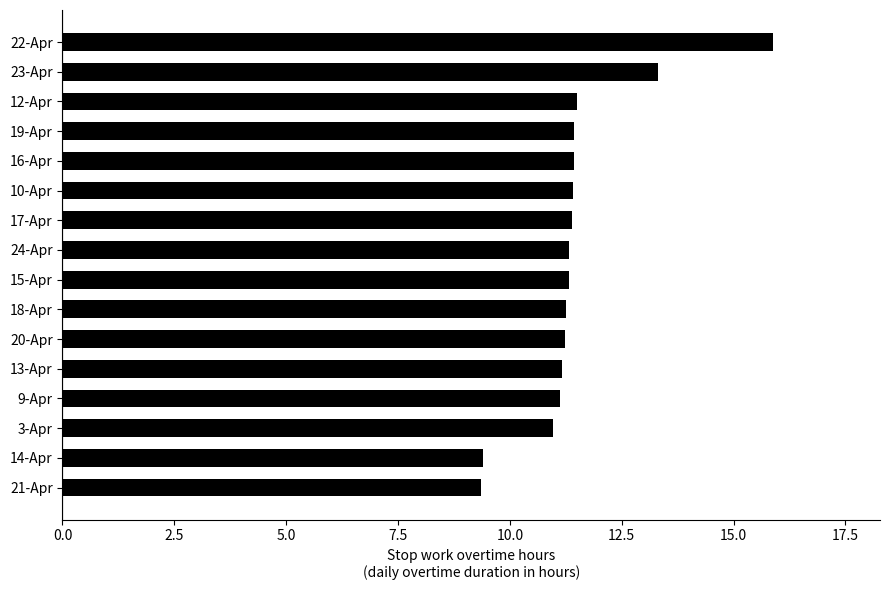

What is the maximum value shown in the chart?

15.9